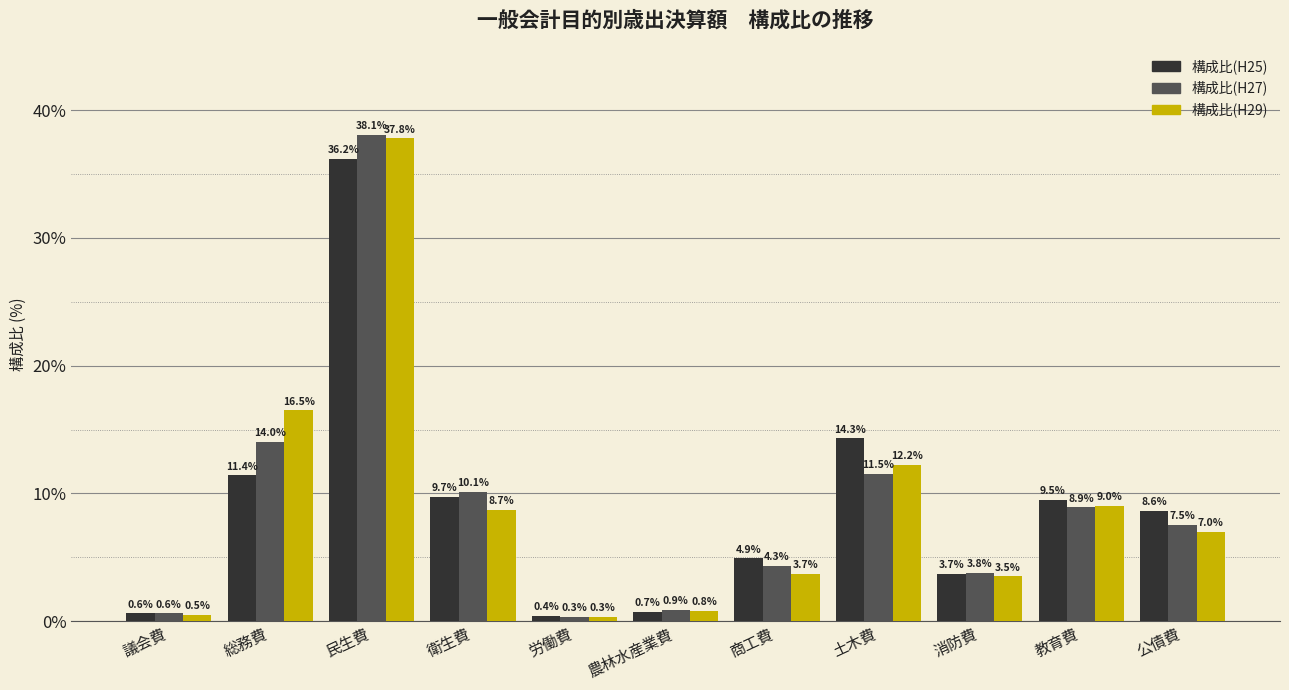

Reading left to right, what are all the values shown in this chart?

構成比(H25): 議会費=0.6	総務費=11.4	民生費=36.2	衛生費=9.7	労働費=0.4	農林水産業費=0.7	商工費=4.9	土木費=14.3	消防費=3.7	教育費=9.5	公債費=8.6
構成比(H27): 議会費=0.6	総務費=14.0	民生費=38.1	衛生費=10.1	労働費=0.3	農林水産業費=0.9	商工費=4.3	土木費=11.5	消防費=3.8	教育費=8.9	公債費=7.5
構成比(H29): 議会費=0.5	総務費=16.5	民生費=37.8	衛生費=8.7	労働費=0.3	農林水産業費=0.8	商工費=3.7	土木費=12.2	消防費=3.5	教育費=9.0	公債費=7.0